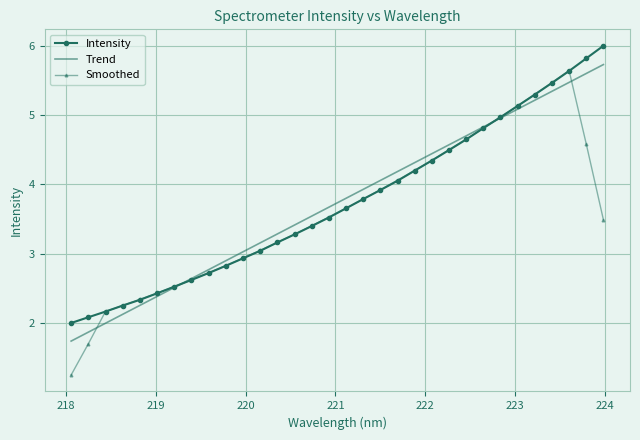

Which series has the widest spread of values?

Smoothed